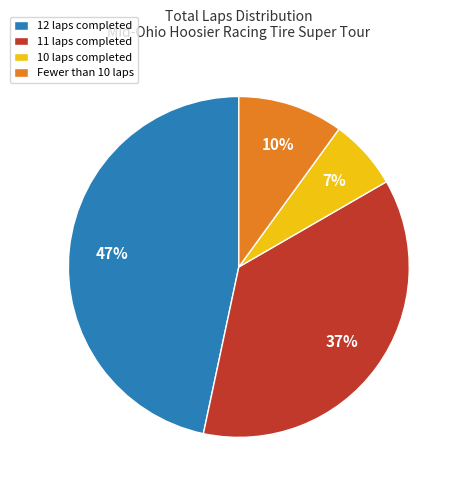

Do Fewer than 10 laps and 11 laps completed together represent more than half of the pie?

No